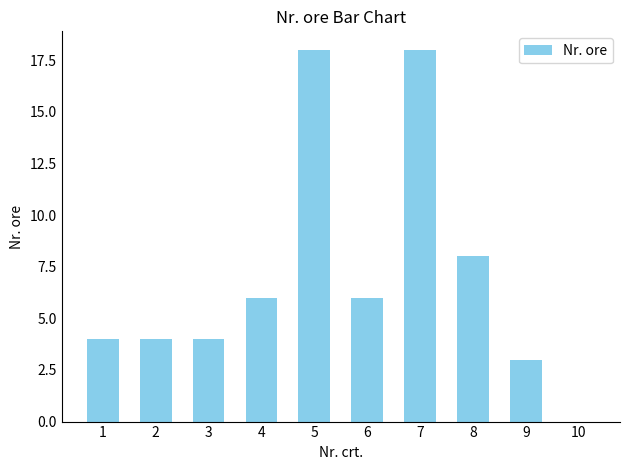

How many data points does each series have?

10